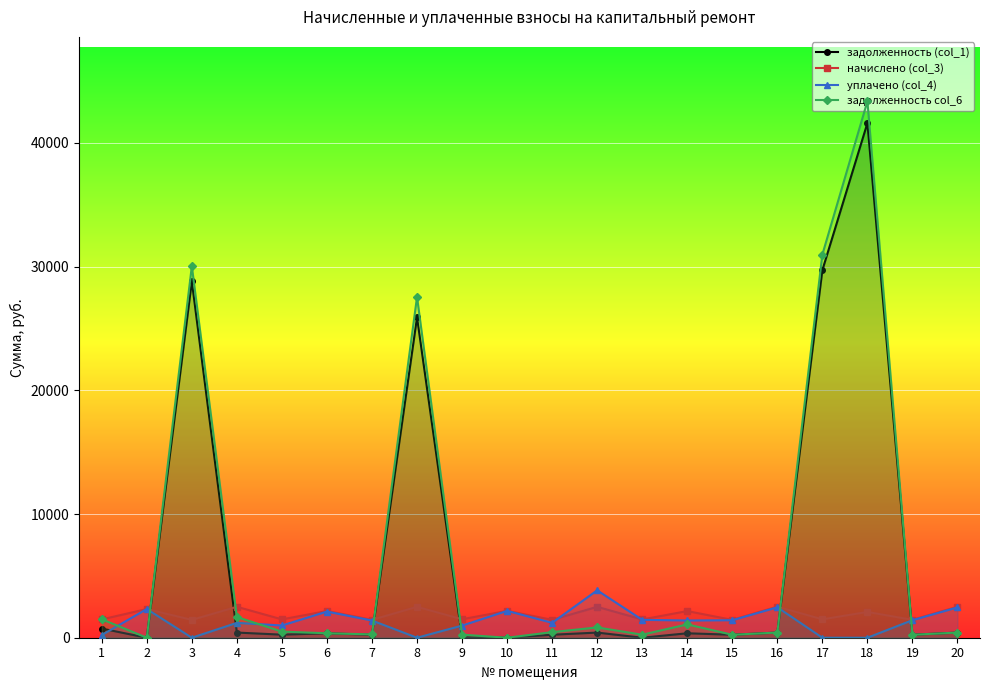

True or false: задолженность col_6 and задолженность (col_1) intersect in this chart.

False